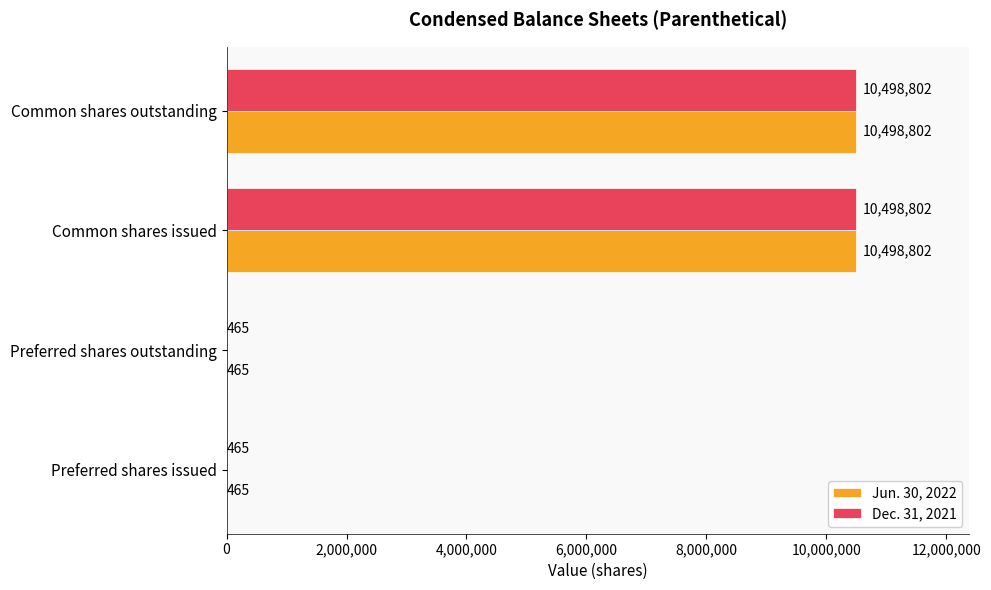

What is the highest value of the Dec. 31, 2021 series?

10498802